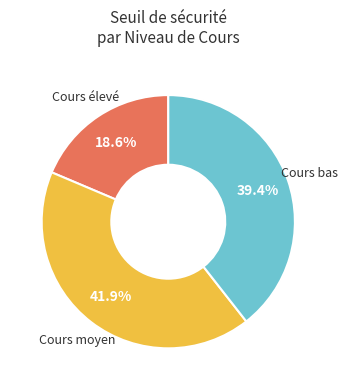

Is there any slice that represents more than half of the pie?

No